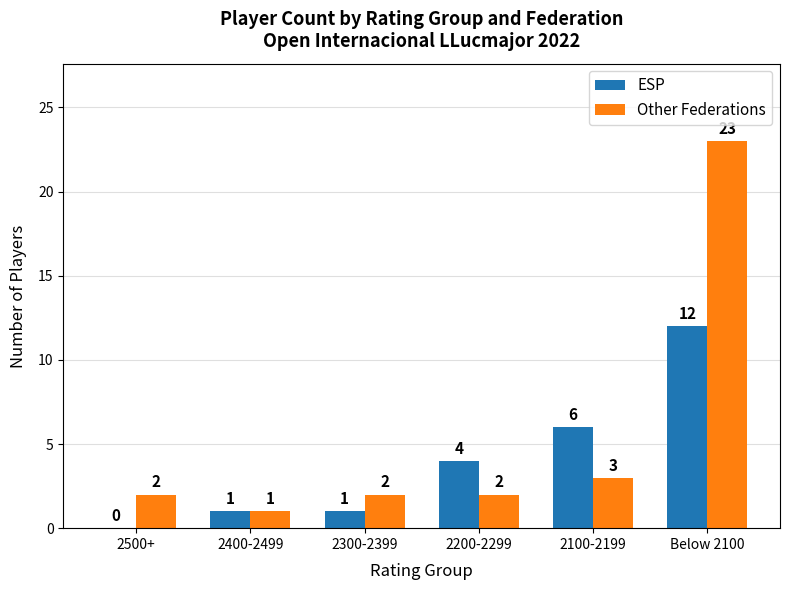

What is the approximate value of Other Federations at 2100-2199?

3